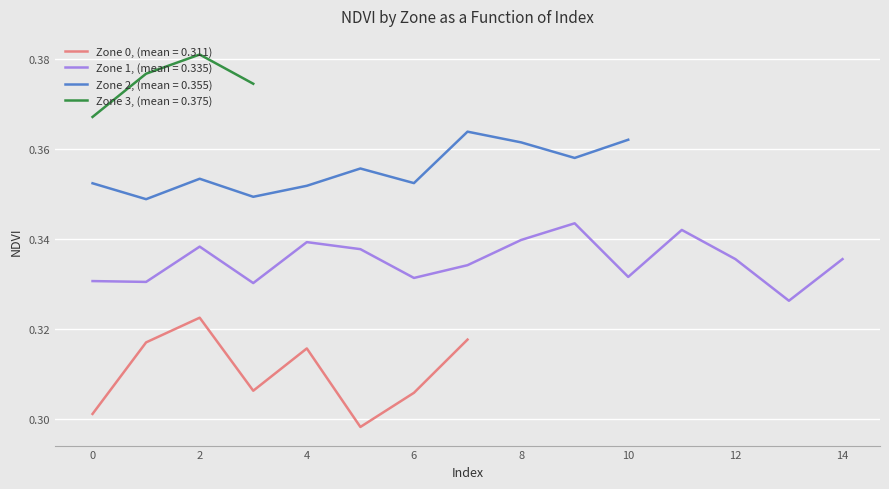

The Zone 0 series shows 0.3 at 5. True or false?

True